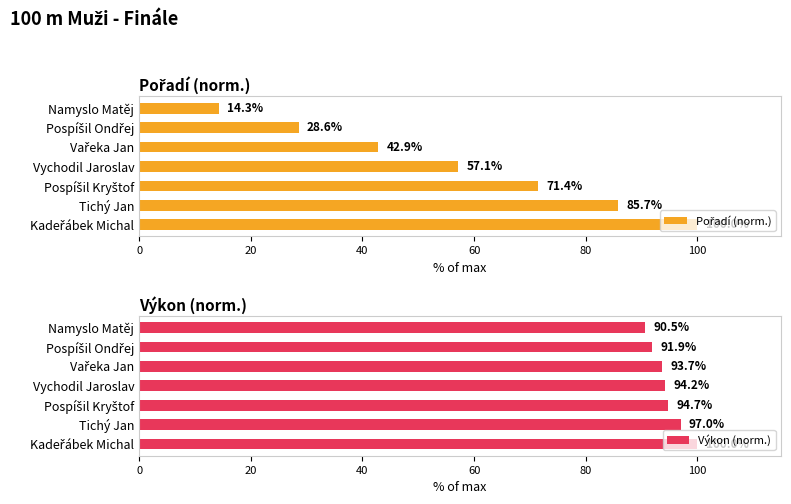

Does the chart contain stacked bars?

No